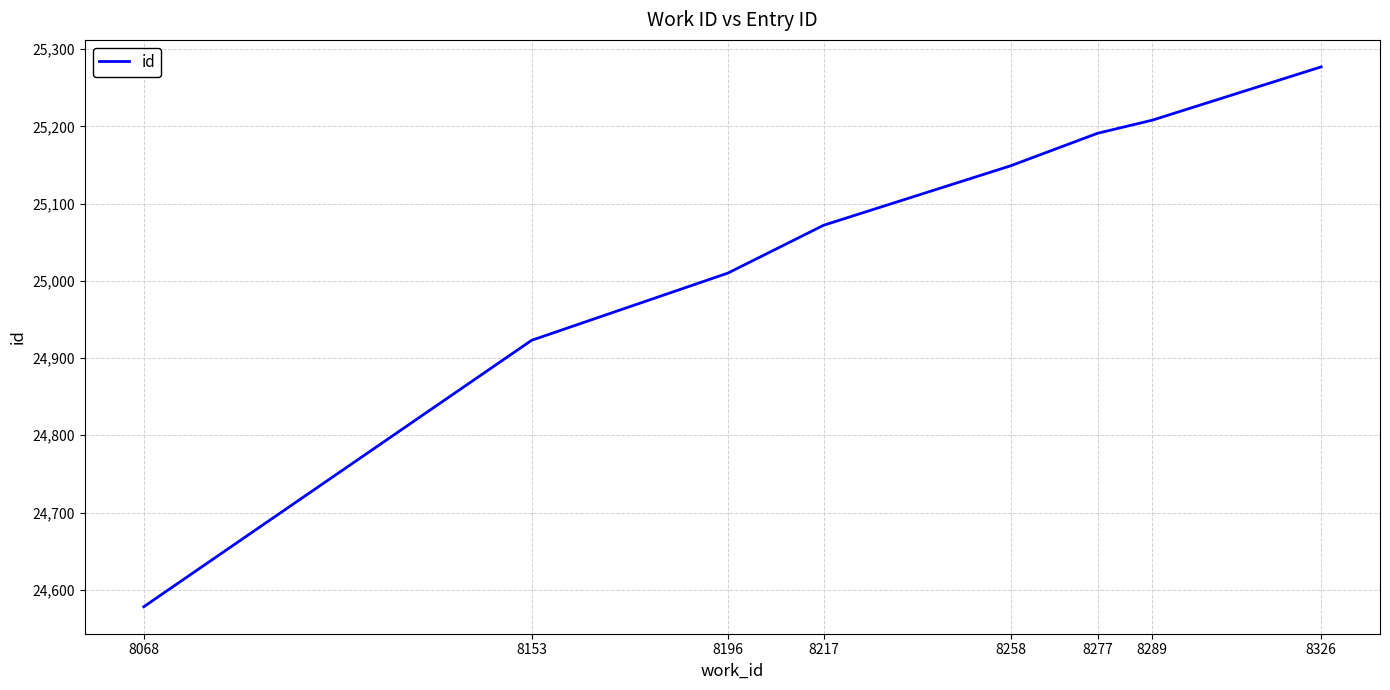

The value at 8068 is 33282. True or false?

False